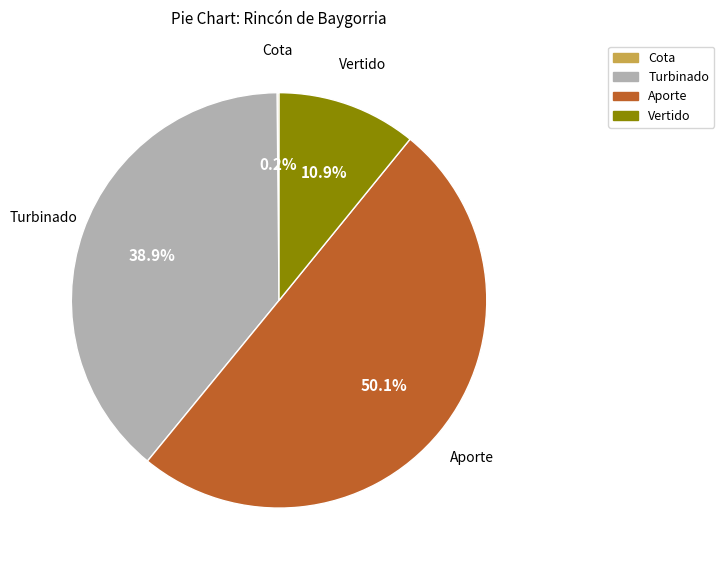

Does Turbinado represent more than half of the total?

No